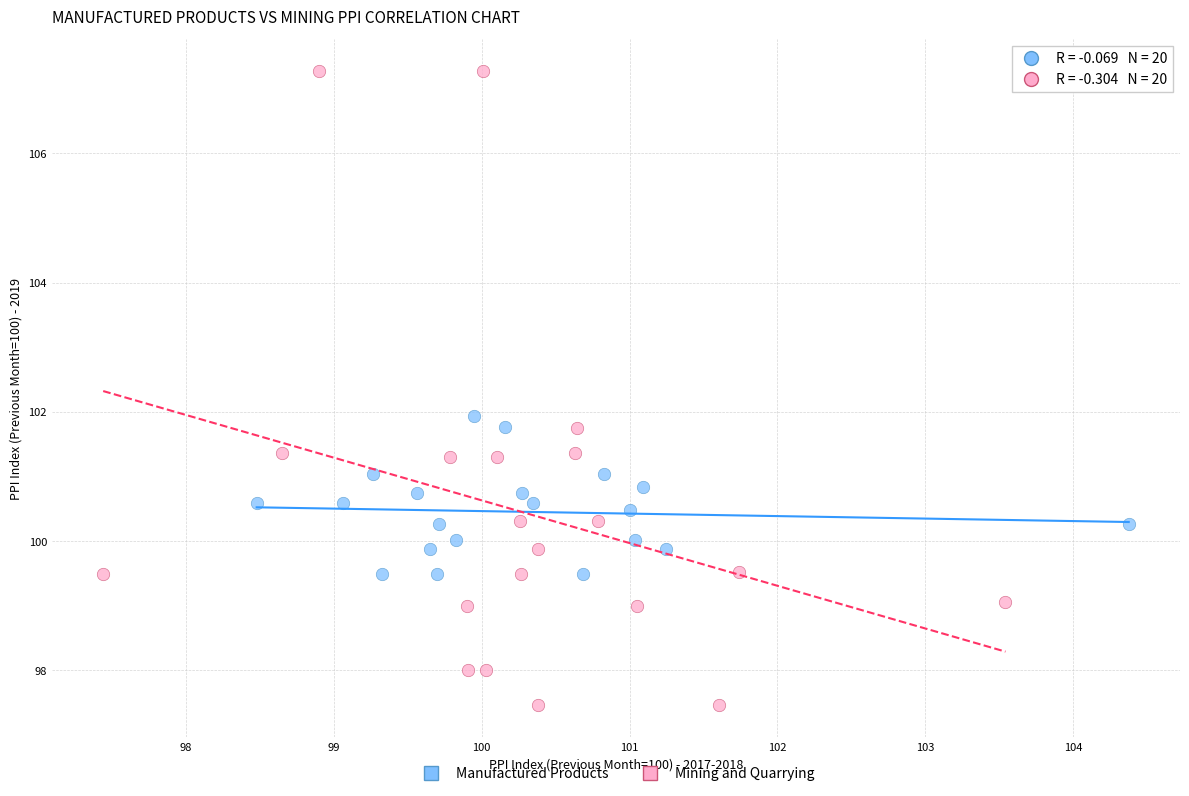

Which series contains the lowest Y value?

Mining and Quarrying